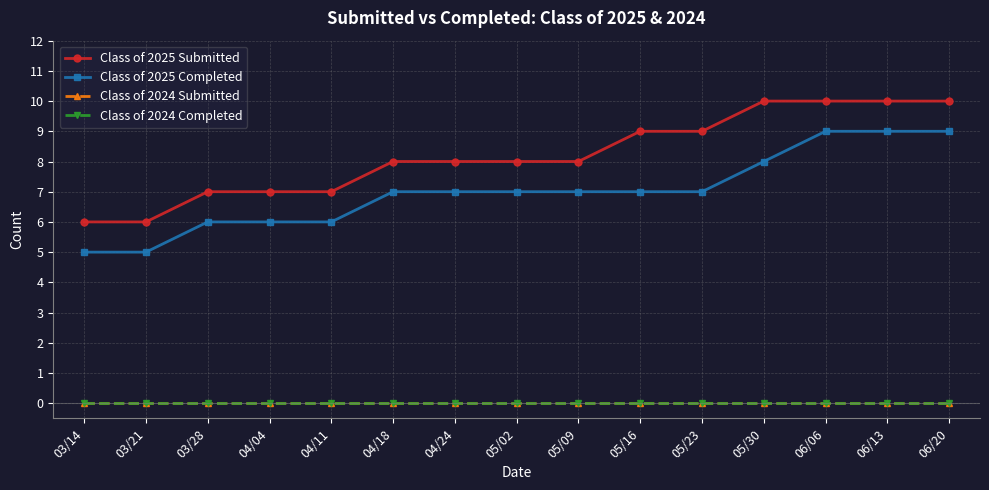

At how many categories does at least one series exceed 8?

6